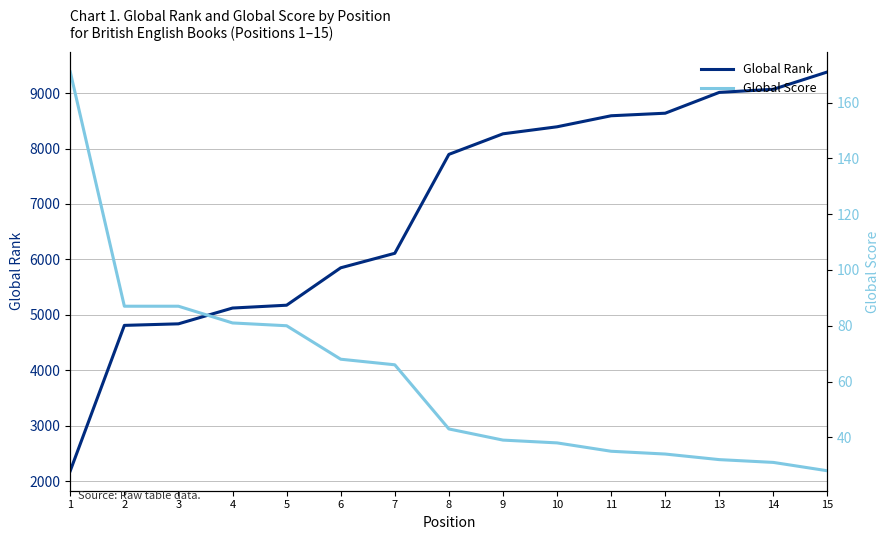

What is the average value of the Global Rank series?

6889